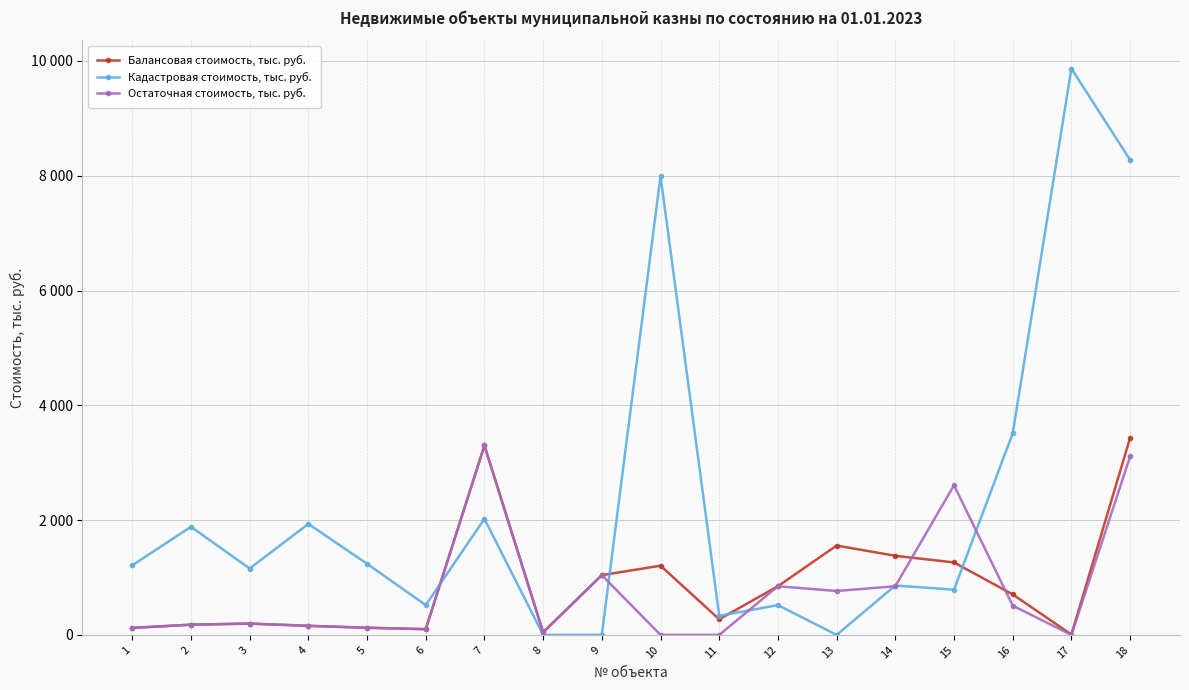

Is this an area chart (filled region under the line)?

No